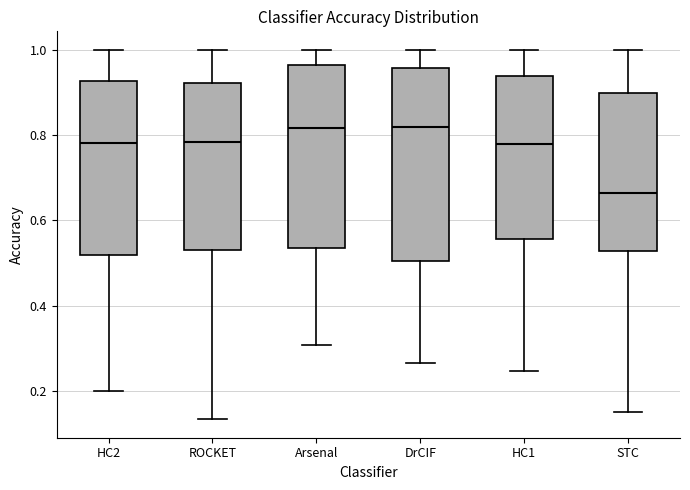

Reading left to right, transcribe this box plot: for each box, give where its median line is, the range the box spans, and where its two whiskers end, as read against the y-axis. The values are not printed on the chart, so give them approximately, as read against the axis.

HC2: median 0.78, box 0.52 to 0.92, whiskers 0.20 to 1.00
ROCKET: median 0.78, box 0.54 to 0.92, whiskers 0.14 to 1.00
Arsenal: median 0.82, box 0.54 to 0.96, whiskers 0.30 to 1.00
DrCIF: median 0.82, box 0.50 to 0.96, whiskers 0.26 to 1.00
HC1: median 0.78, box 0.56 to 0.94, whiskers 0.24 to 1.00
STC: median 0.66, box 0.52 to 0.90, whiskers 0.16 to 1.00